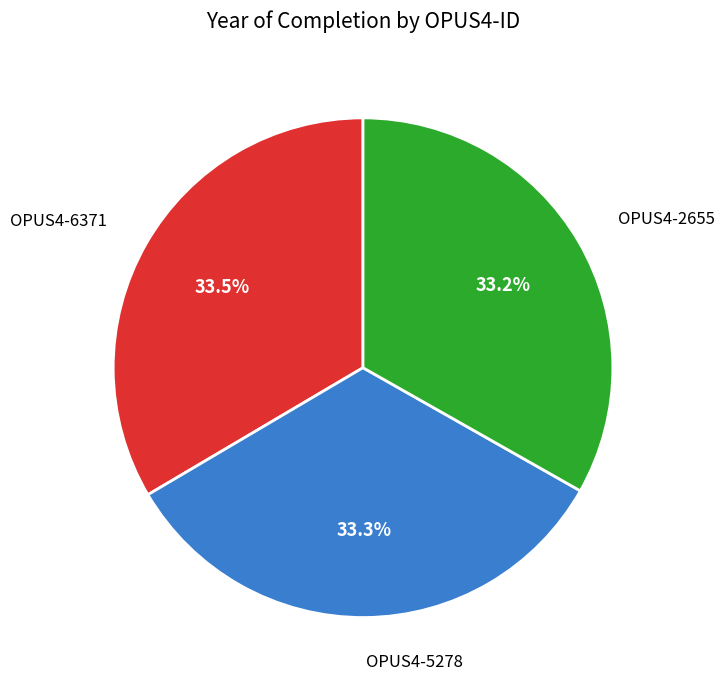

What is the ratio of the value at OPUS4-6371 to the value at OPUS4-2655?

1.0